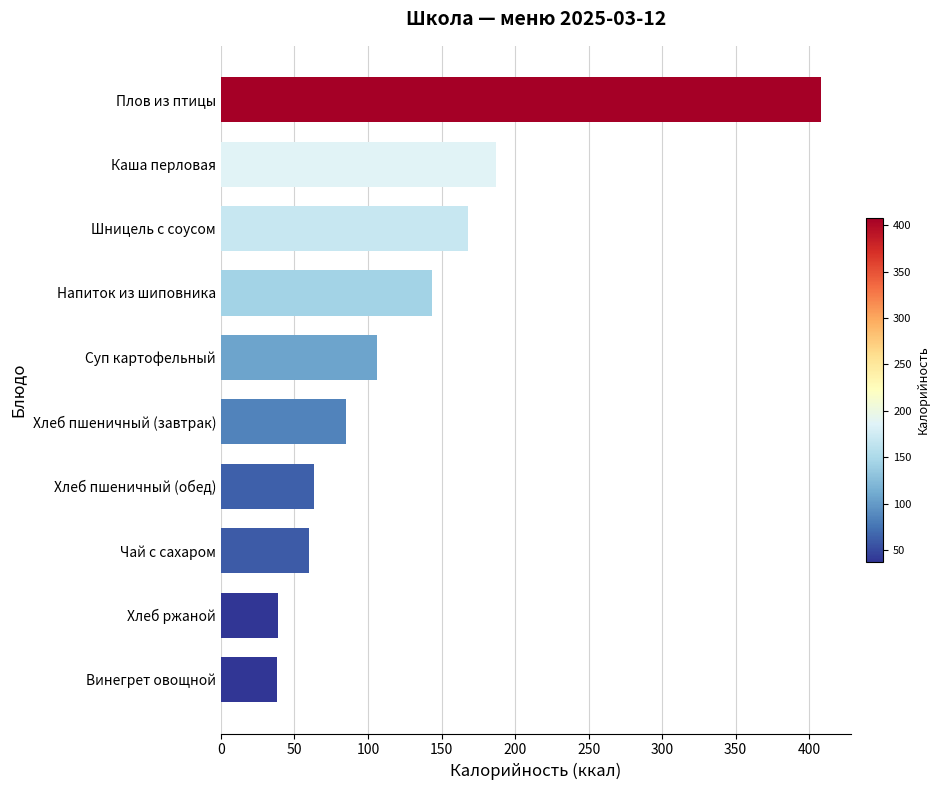

What is the smallest value displayed?

37.8